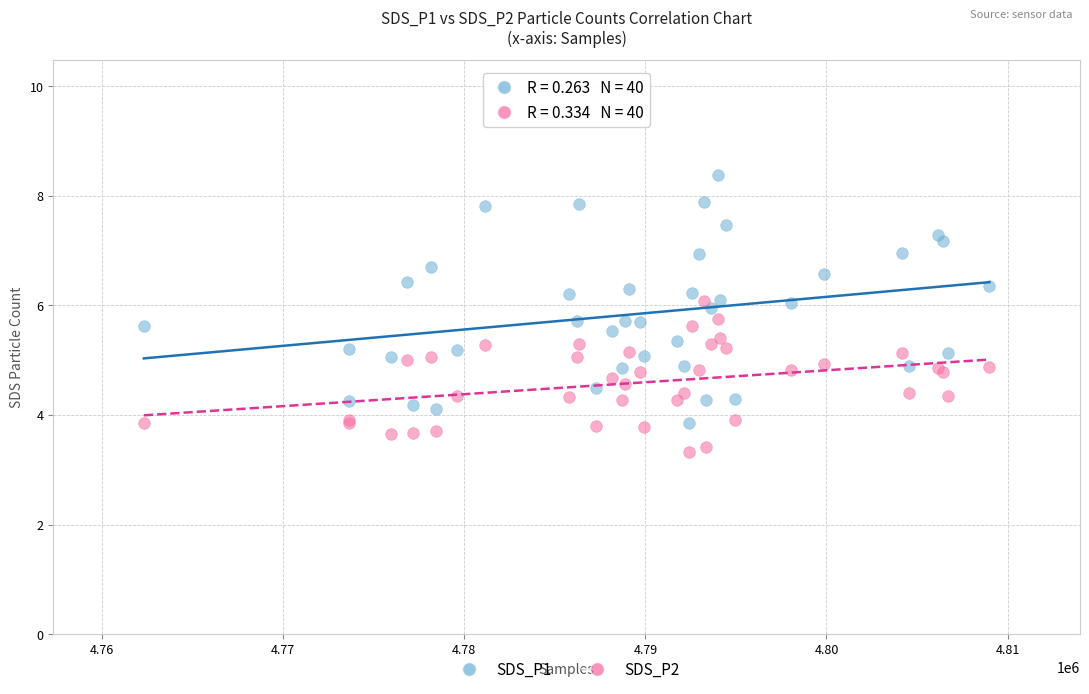

Which series contains the lowest Y value?

SDS_P2